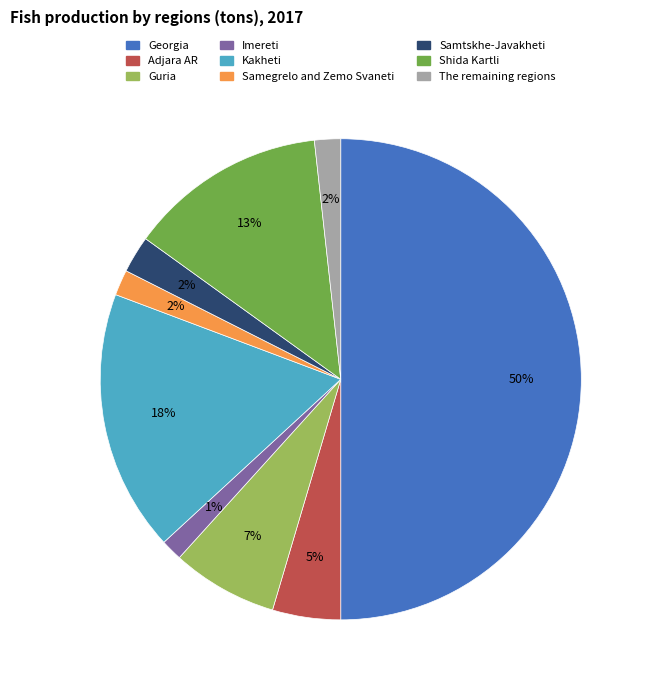

Count the number of slices in the pie.

9